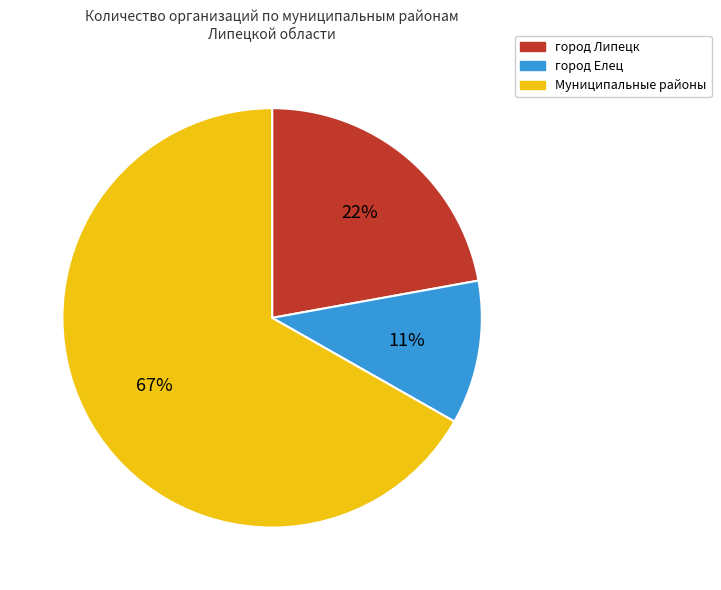

Rank the categories by value from highest to lowest.

Муниципальные районы, город Липецк, город Елец